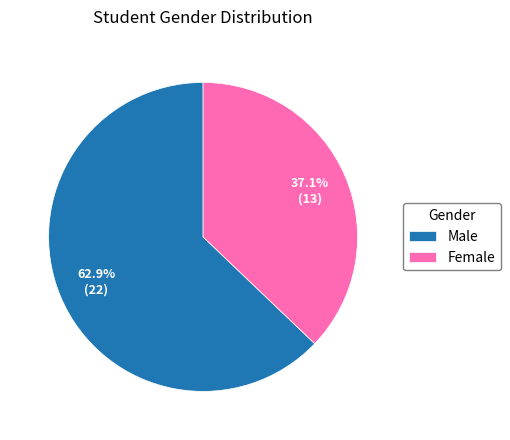

Is there any slice that represents more than half of the pie?

Yes